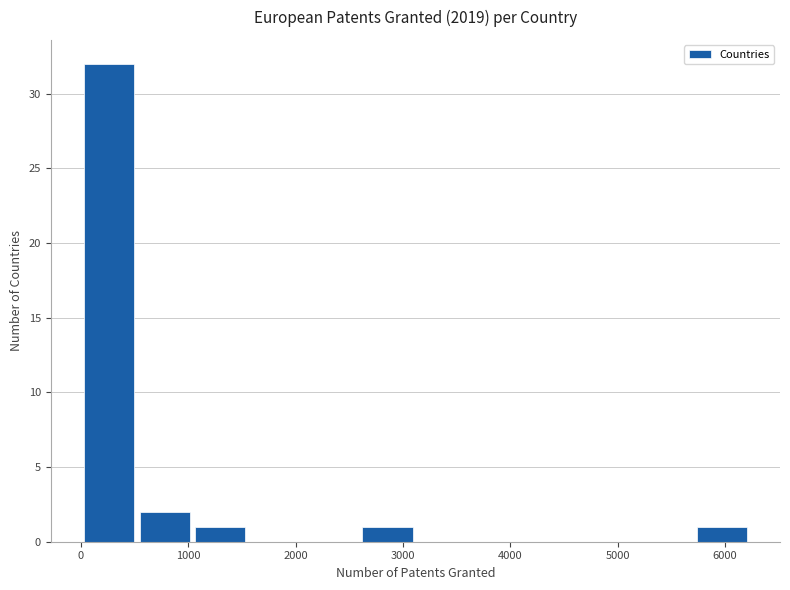

Reading left to right, list every bar in this chart as the range it spans on the x-axis followed by its height. Neither the bar edges nor the heights are printed on the chart, so give them approximately, as read against the axes.

0 to 500: 32
500 to 1000: 2
1000 to 1600: 1
1600 to 2100: 0
2100 to 2600: 0
2600 to 3100: 1
3100 to 3600: 0
3600 to 4200: 0
4200 to 4700: 0
4700 to 5200: 0
5200 to 5700: 0
5700 to 6200: 1